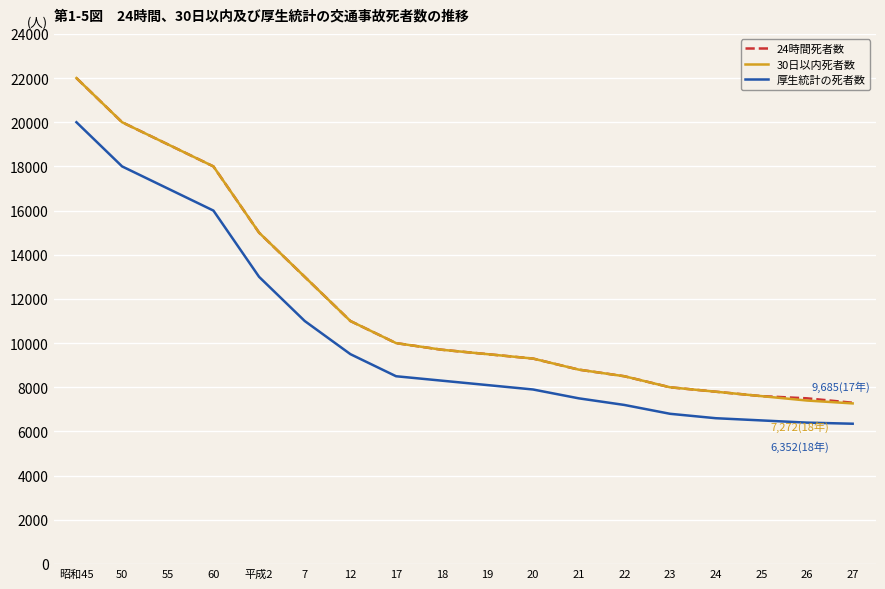

What is the spread (max minus min) of values at 26?

1100